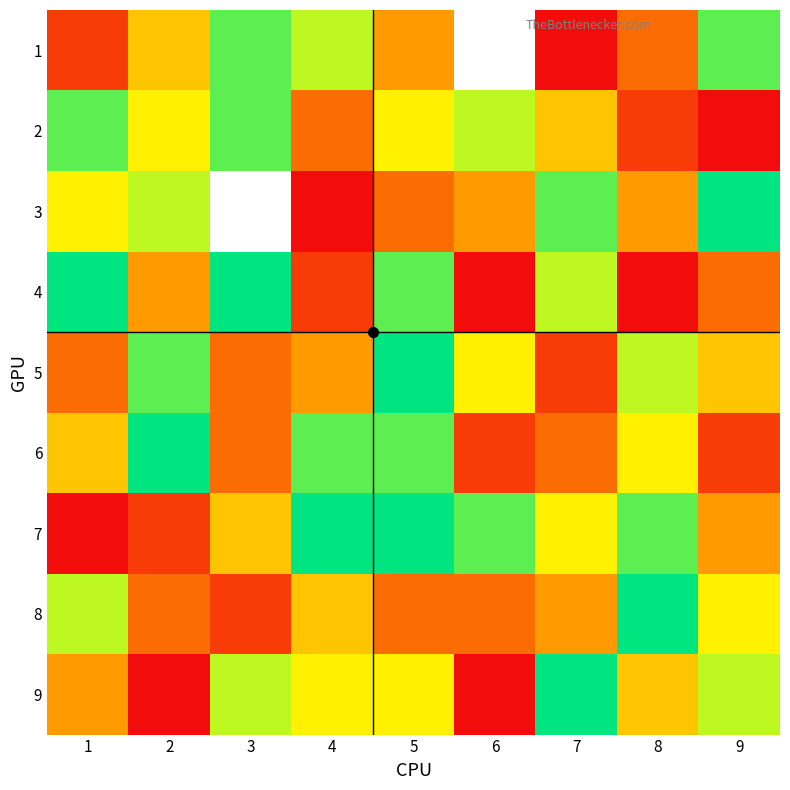

What is the difference between the second highest and minimum values in the 2 series?

7.0